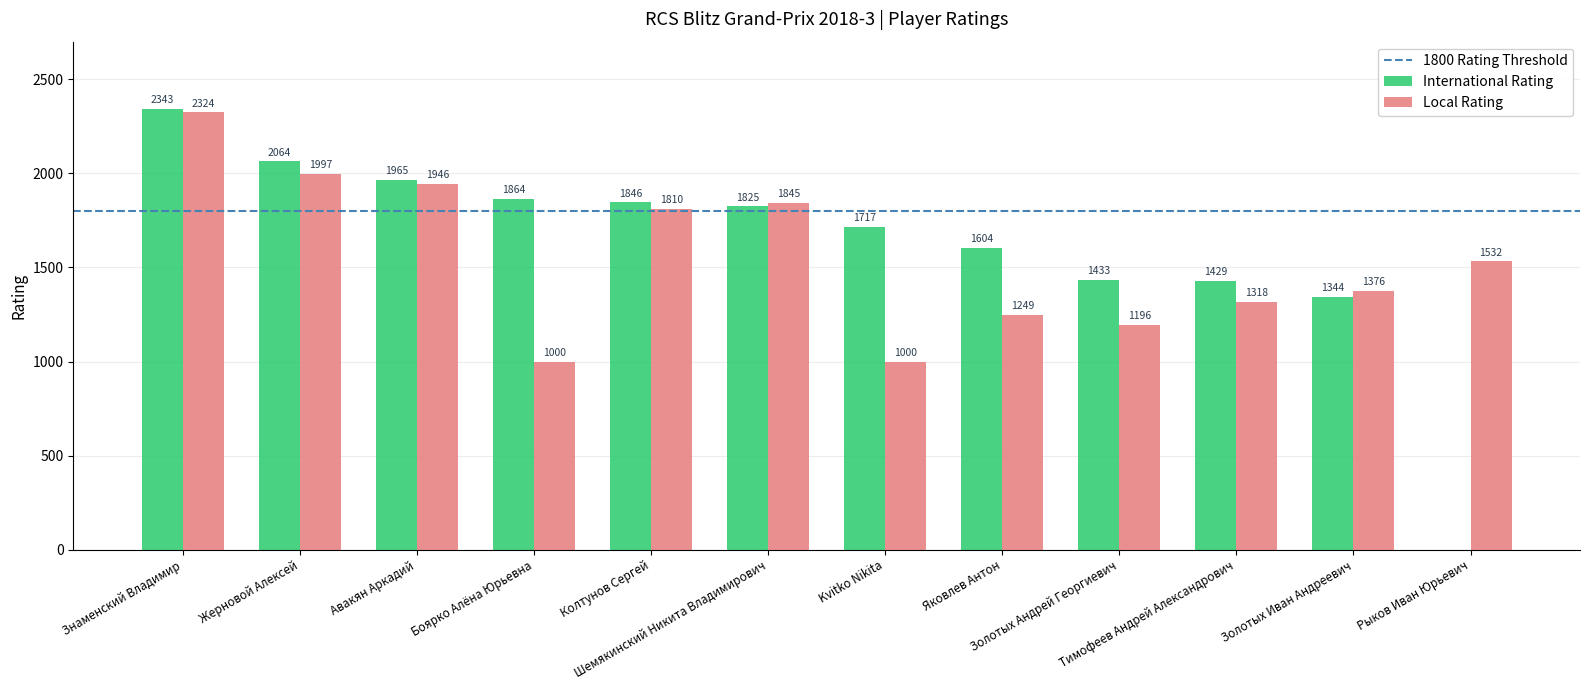

Read the International Rating value at Знаменский Владимир.

2343